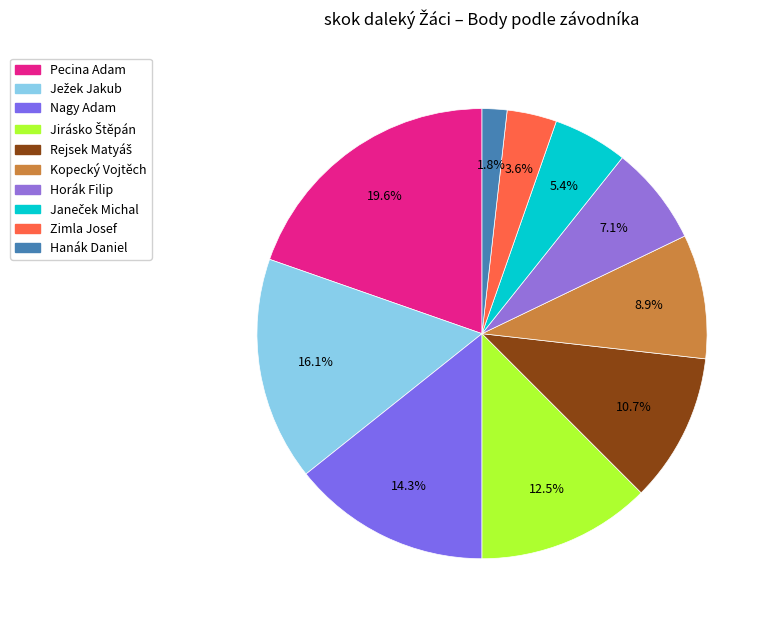

To the nearest percent, what percentage of the pie is Jirásko Štěpán?

12%